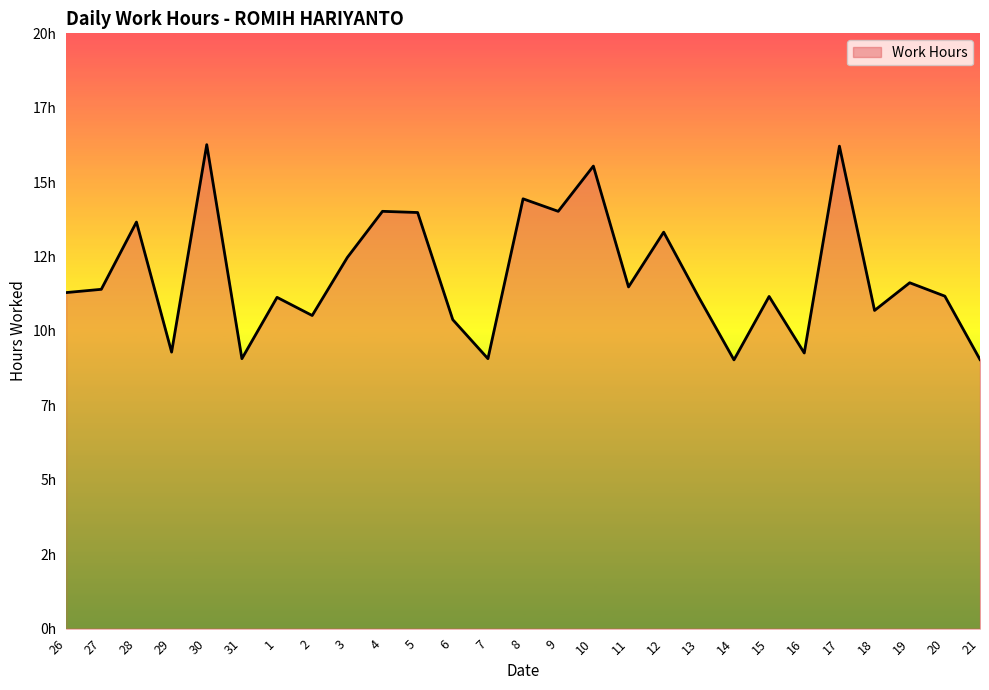

Does the chart display data point markers on the line(s)?

No